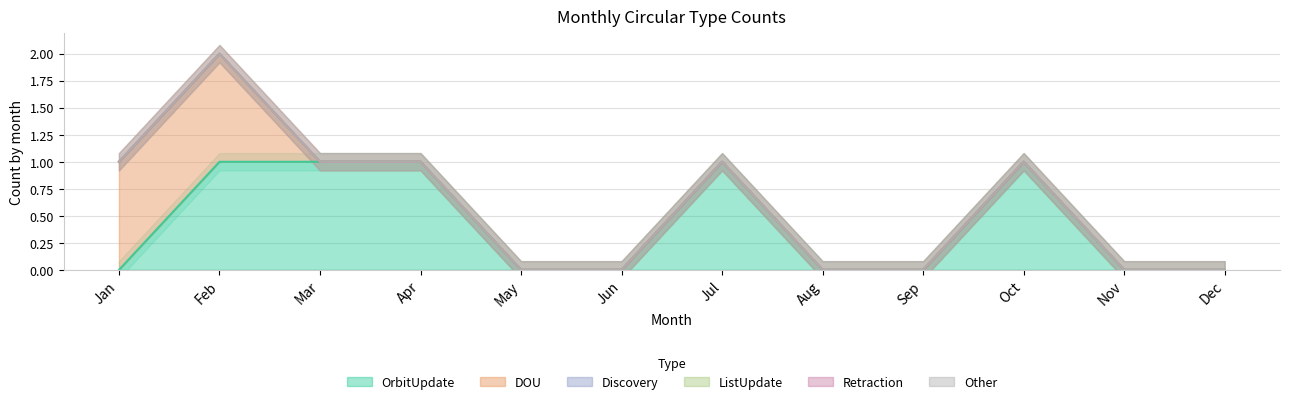

True or false: Retraction and Other intersect in this chart.

False